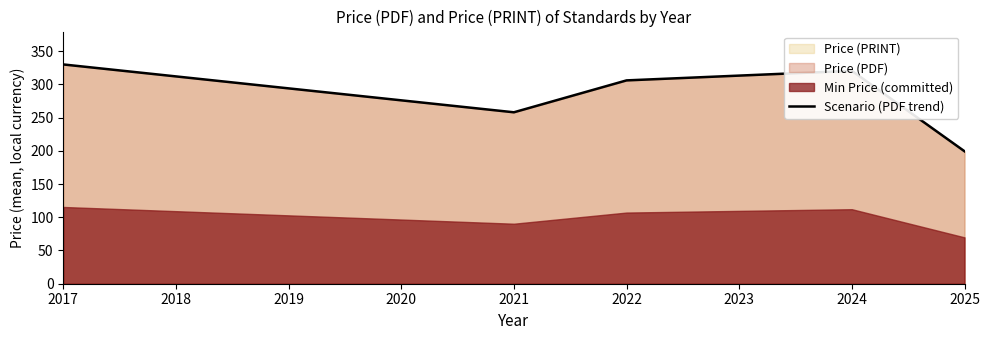

What is the lowest value of the Scenario (PDF trend) series?

199.3